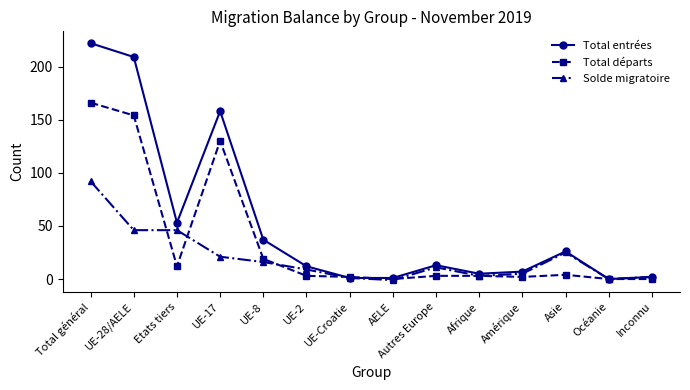

What is the difference between the second highest and minimum values in the Total départs series?

154